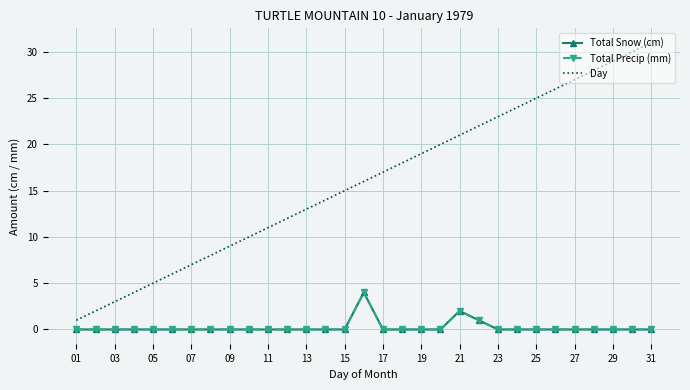

Which category has the lowest value in the Day series?

01